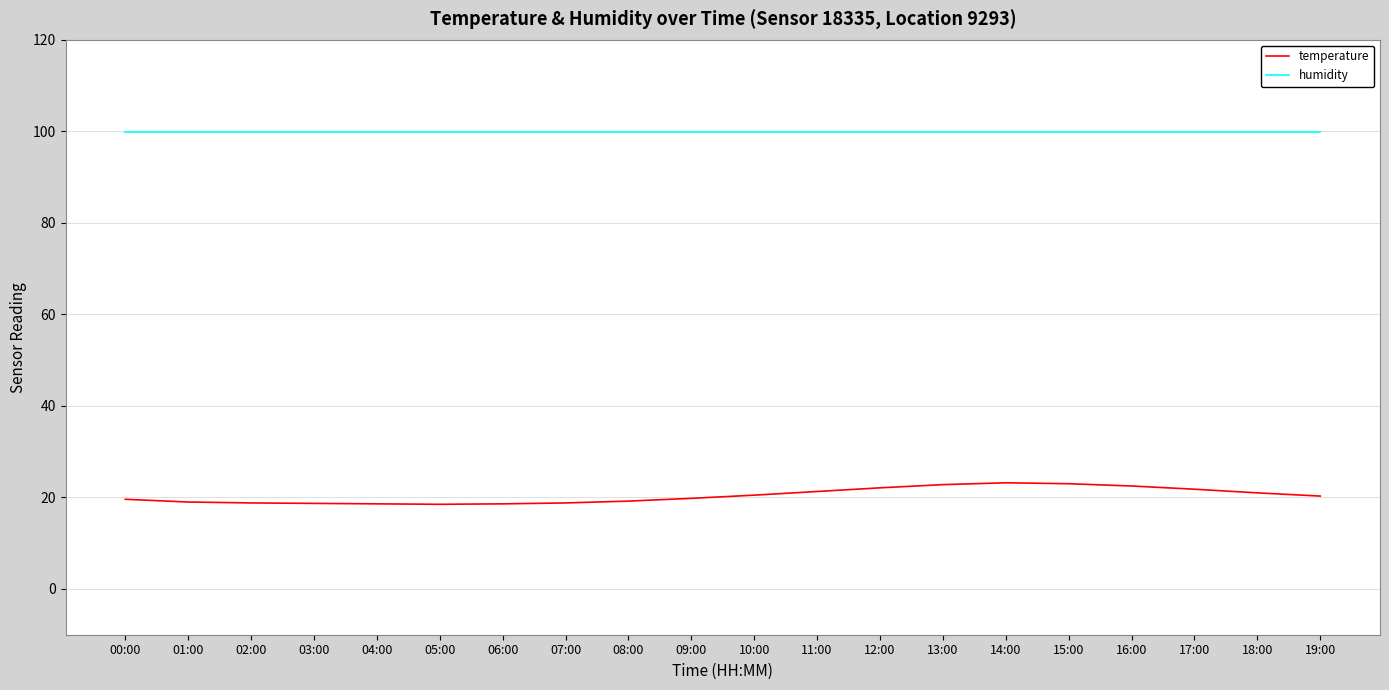

Is the value of temperature at 05:00 greater than the value of humidity at 01:00?

No